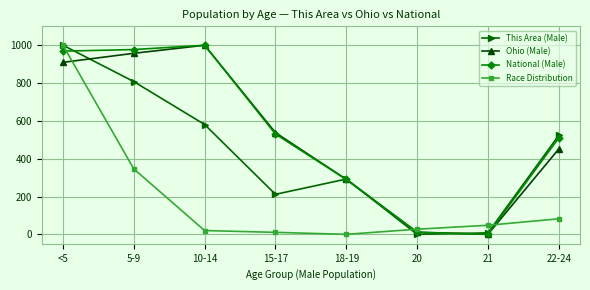

What is the highest value of the This Area (Male) series?

1000.0